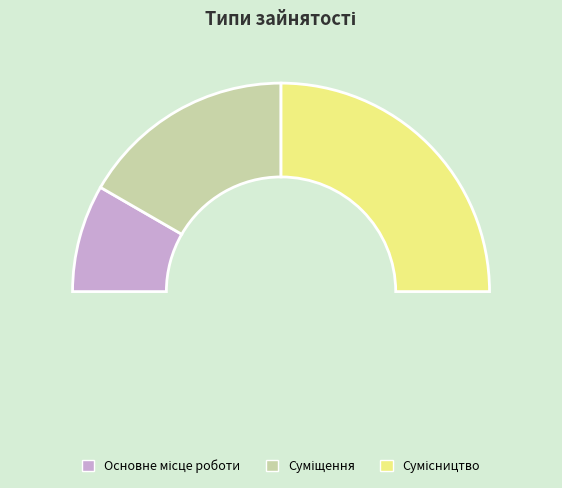

Count the number of slices in the pie.

3